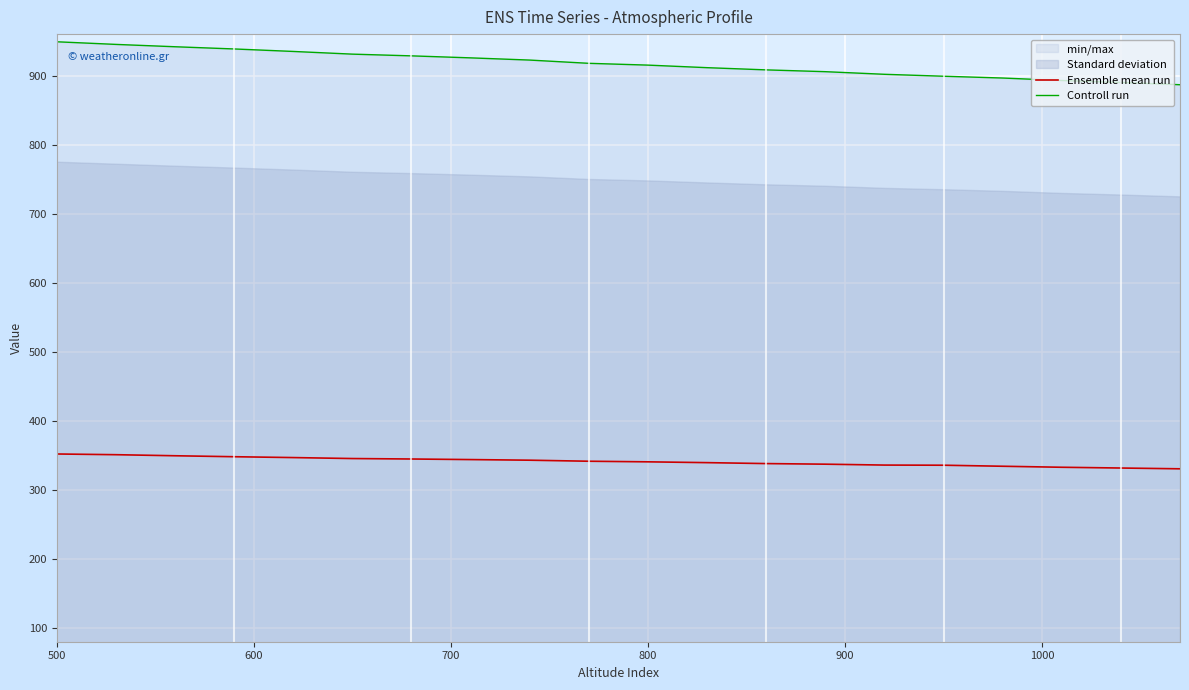

Reading left to right, what are all the values shown in this chart?

Ensemble mean run: 351.9	350.9	349.3	347.9	346.7	345.3	344.6	343.8	342.9	341.4	340.5	339.4	338.0	337.1	335.8	335.6	334.1	332.7	331.6	330.4
Controll run: 948.9	945.1	941.7	938.5	934.9	931.0	928.5	925.6	922.4	917.7	915.1	911.4	908.2	905.6	901.8	899.0	896.4	892.8	890.0	886.7